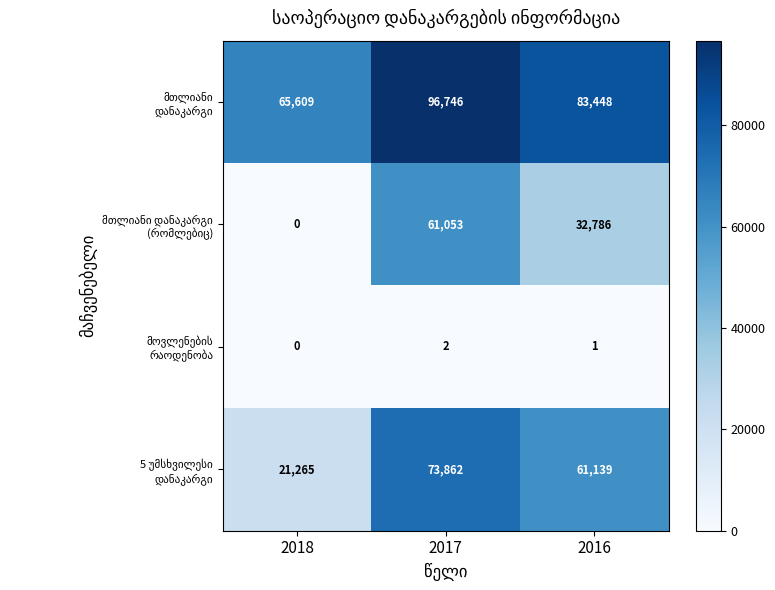

At which category is the sum across all series the highest?

2017